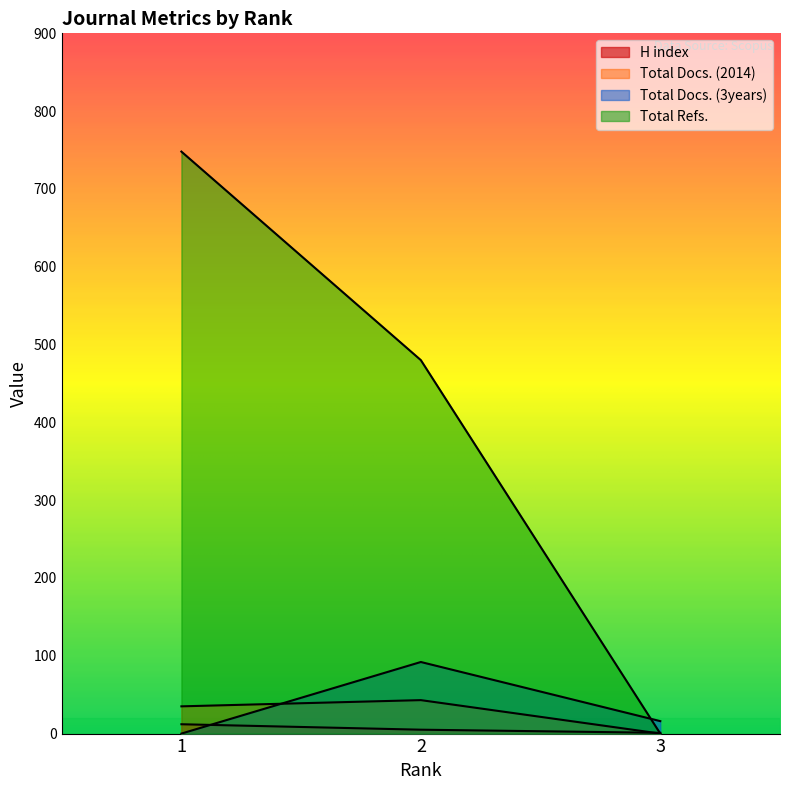

What is the difference between the maximum and minimum values in the H index series?

11